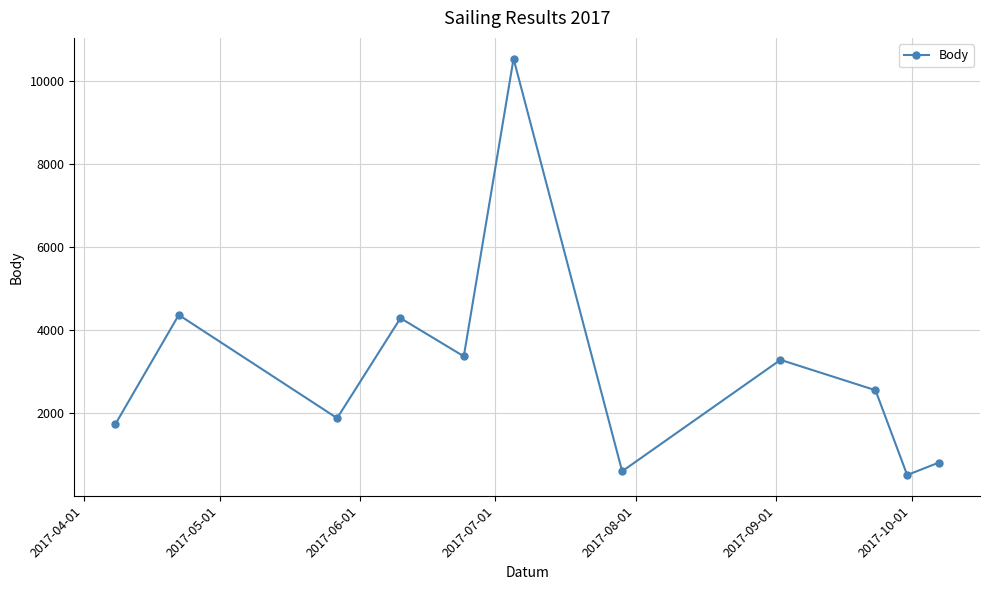

What is the difference between the second highest and second lowest values?

3773